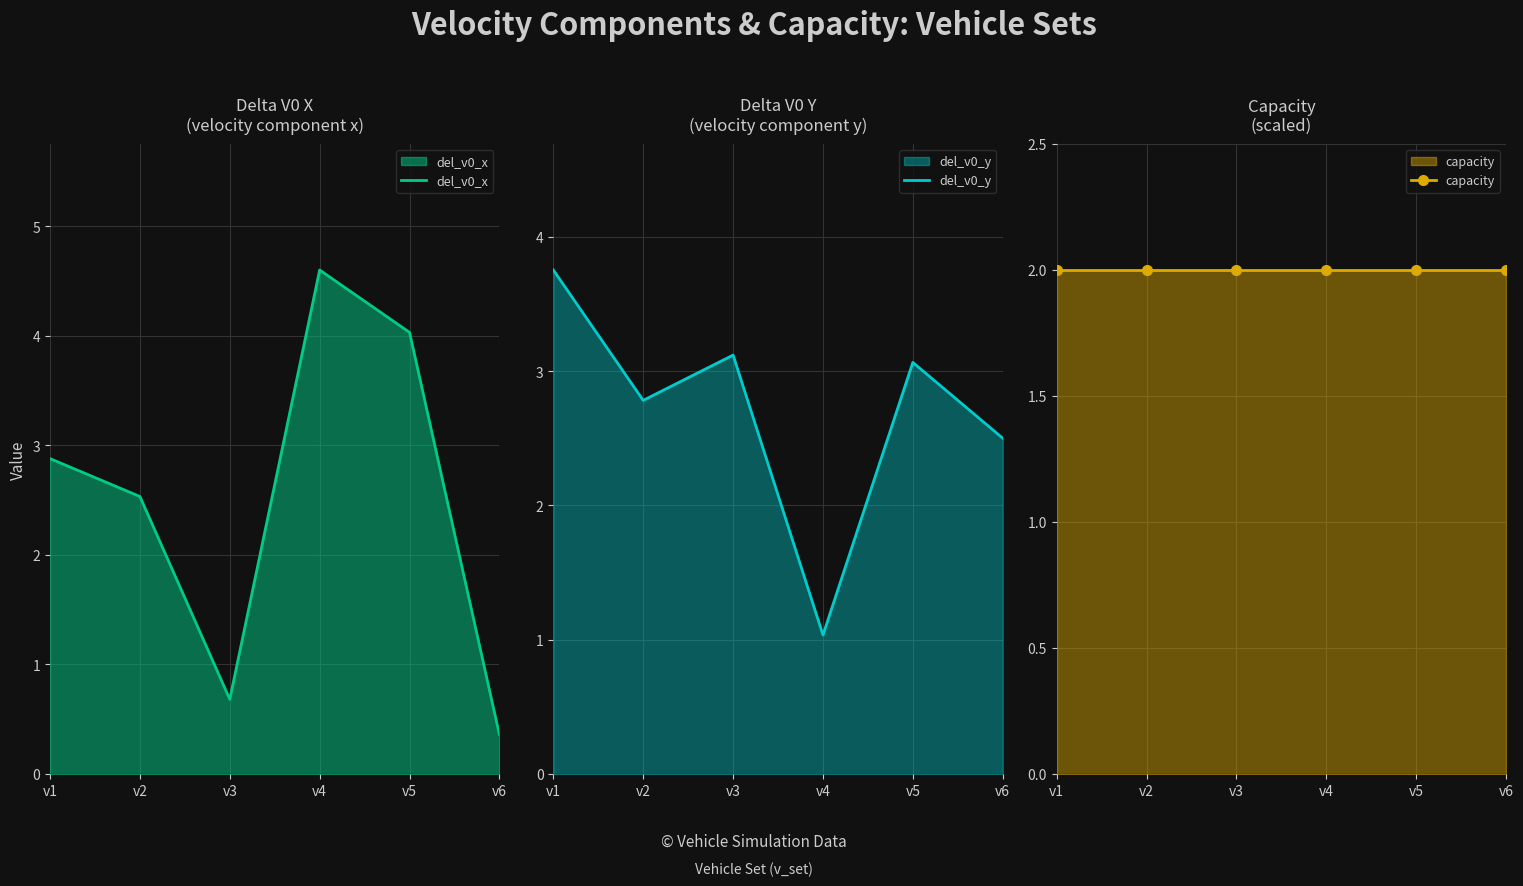

At which label does del_v0_x reach its minimum?

v6